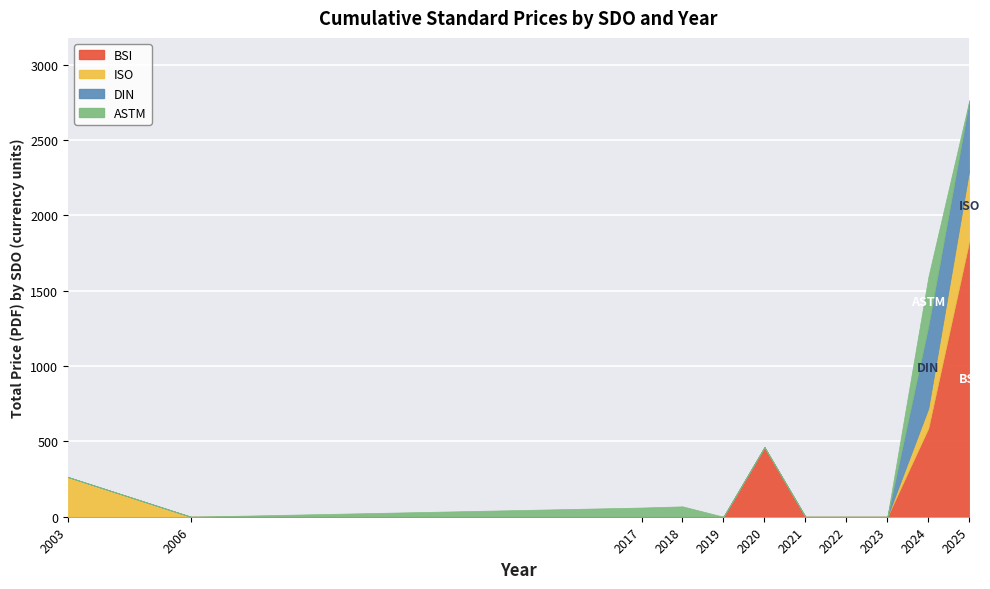

Rank the series at 2022 from lowest to highest value.

BSI, ISO, DIN, ASTM